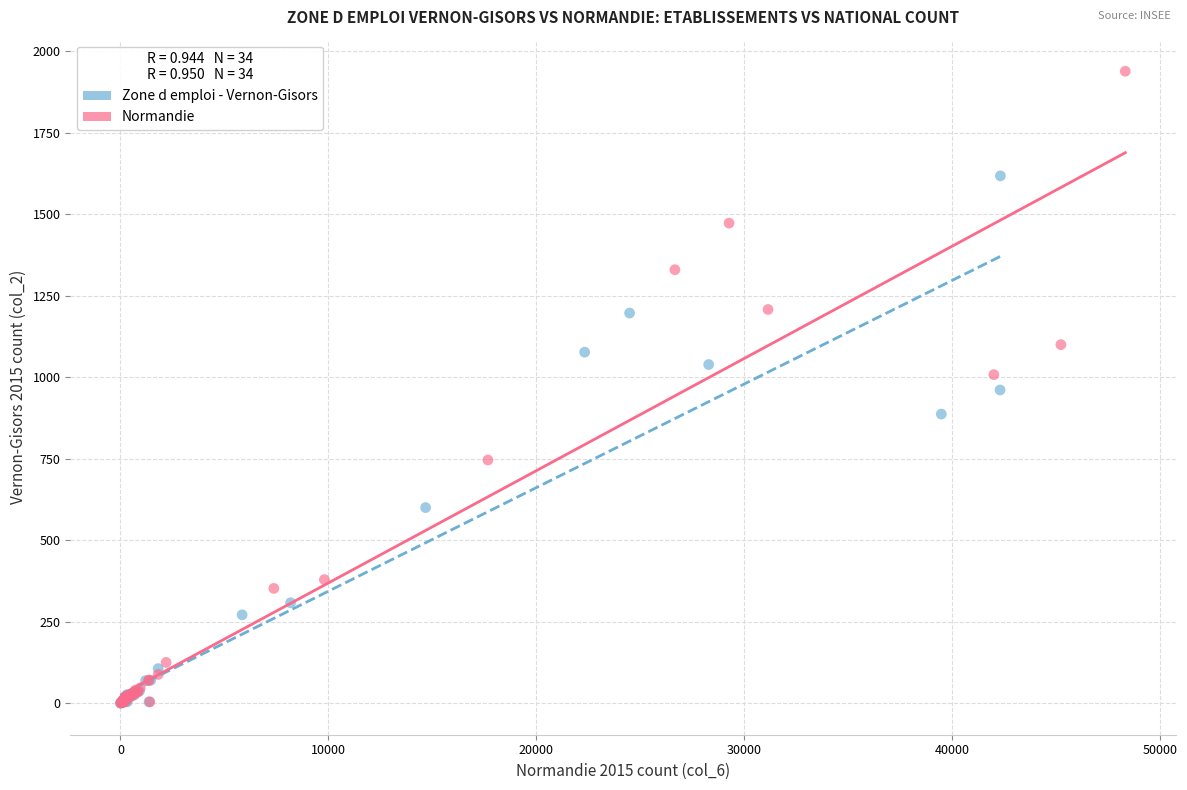

What are all the series names shown in the legend?

Zone d emploi - Vernon-Gisors, Normandie